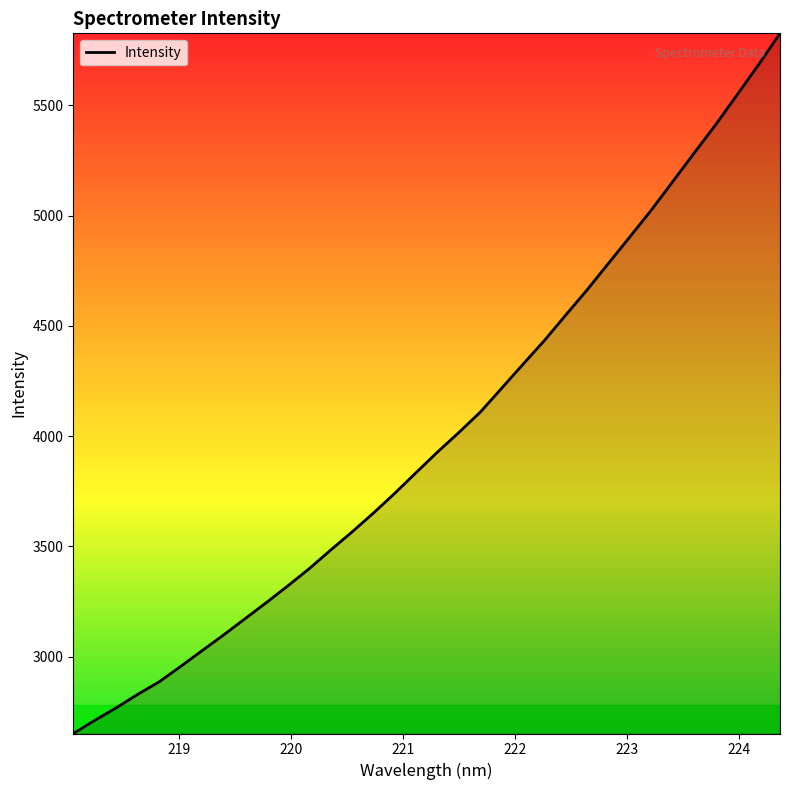

What is the average value?

4006.2